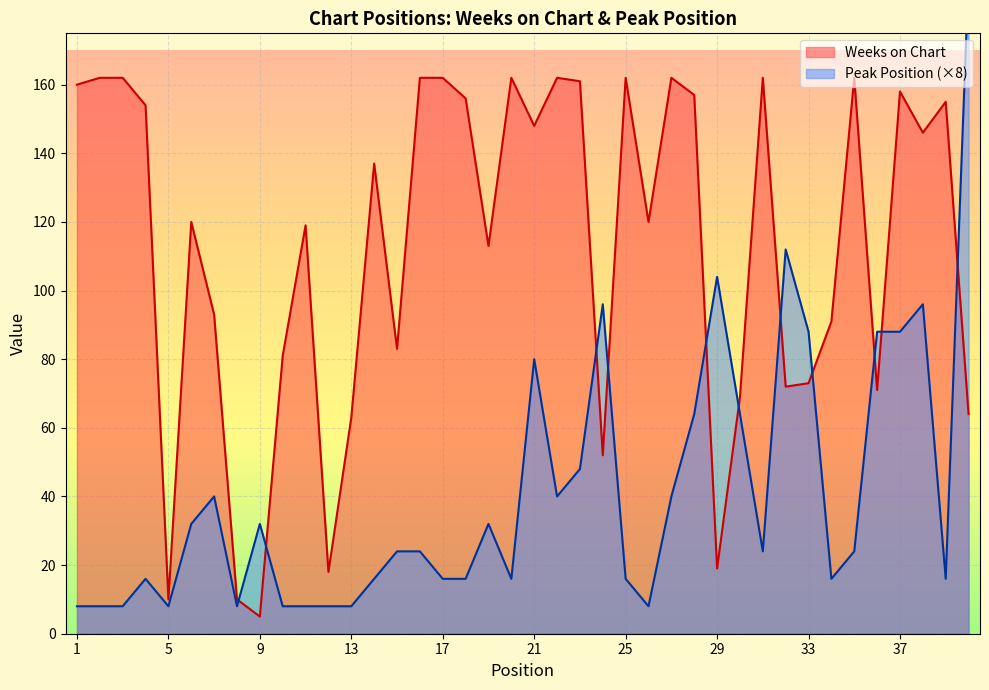

How many categories are shown in the chart?

40